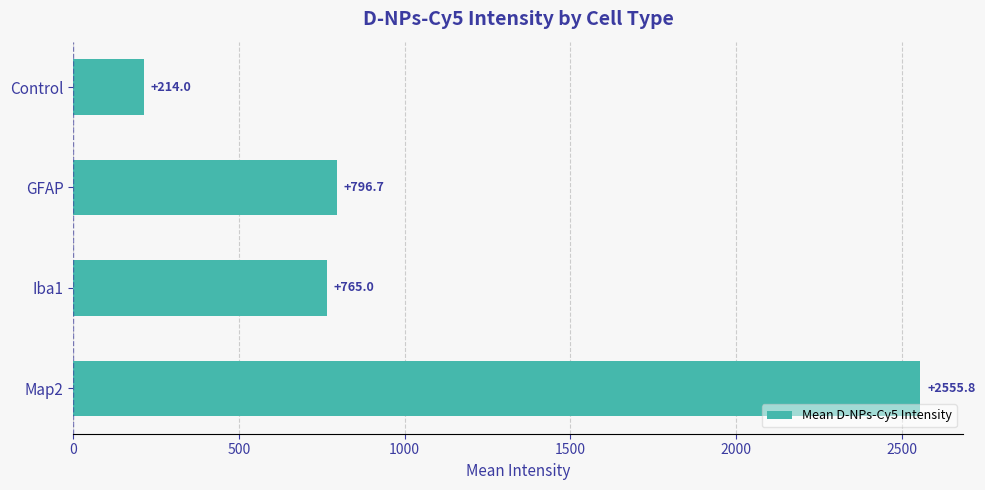

Reading bottom to top, what are all the values shown in this chart?

Map2=2555.8	Iba1=765.0	GFAP=796.7	Control=214.0